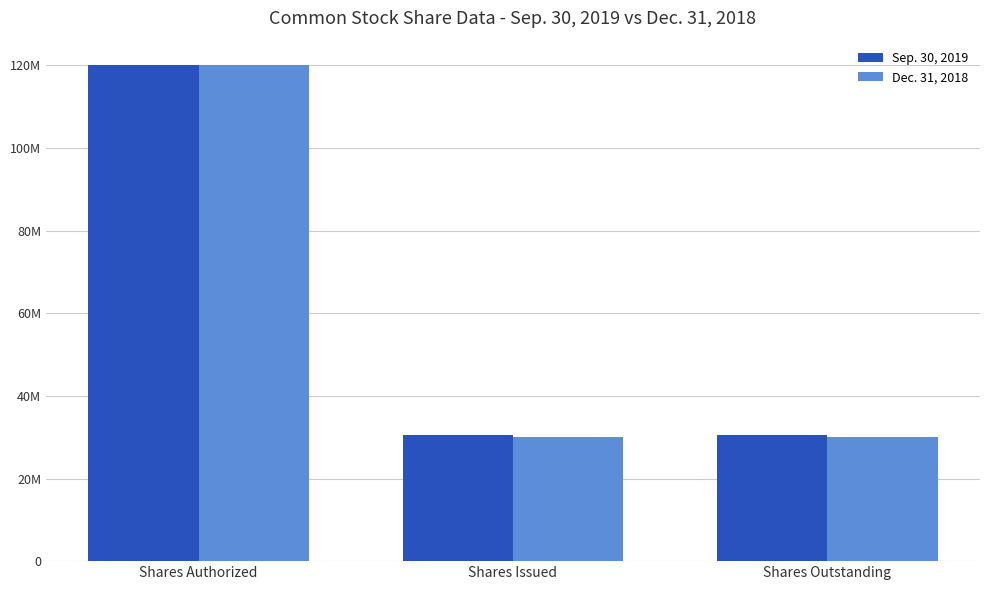

Is it true that Sep. 30, 2019 equals 30582584 at Shares Issued?

True